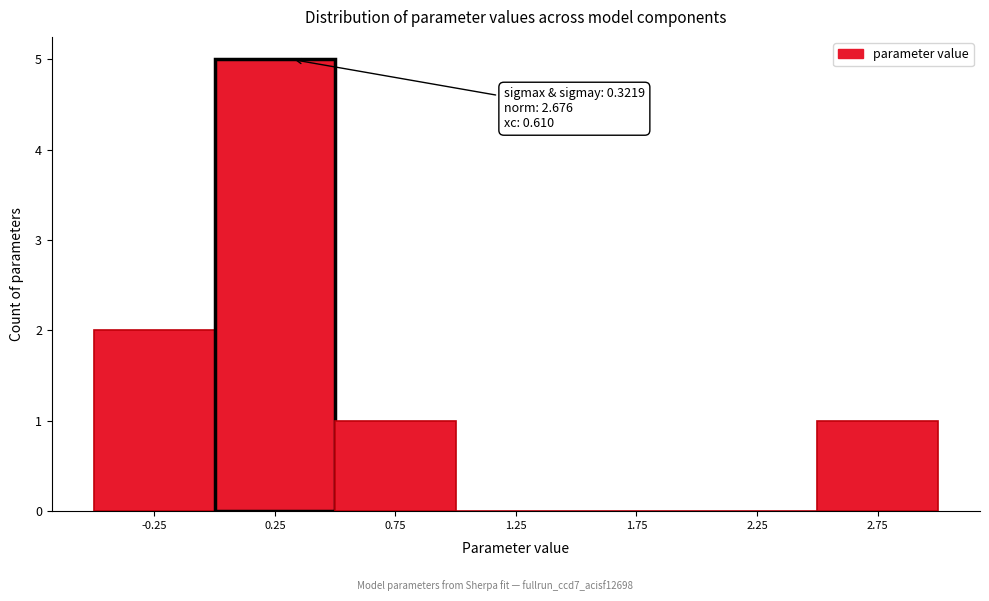

Which range on the x-axis has the tallest bar?

0.0 to 0.5